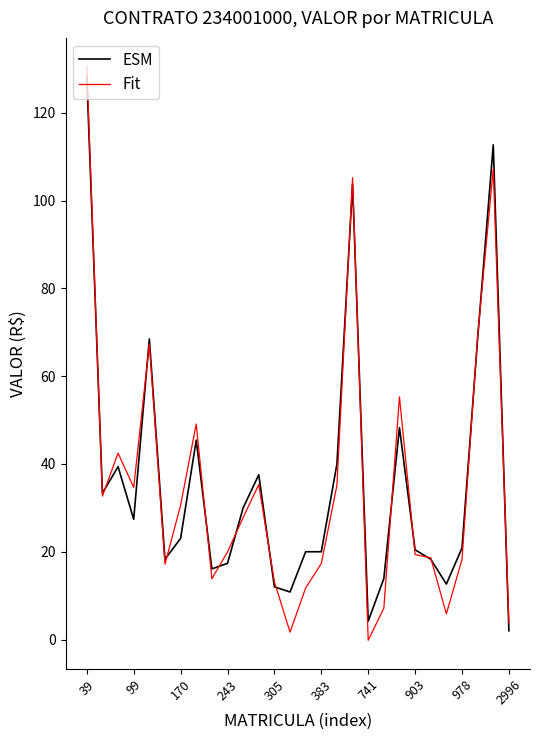

What is the greatest value displayed?

130.5